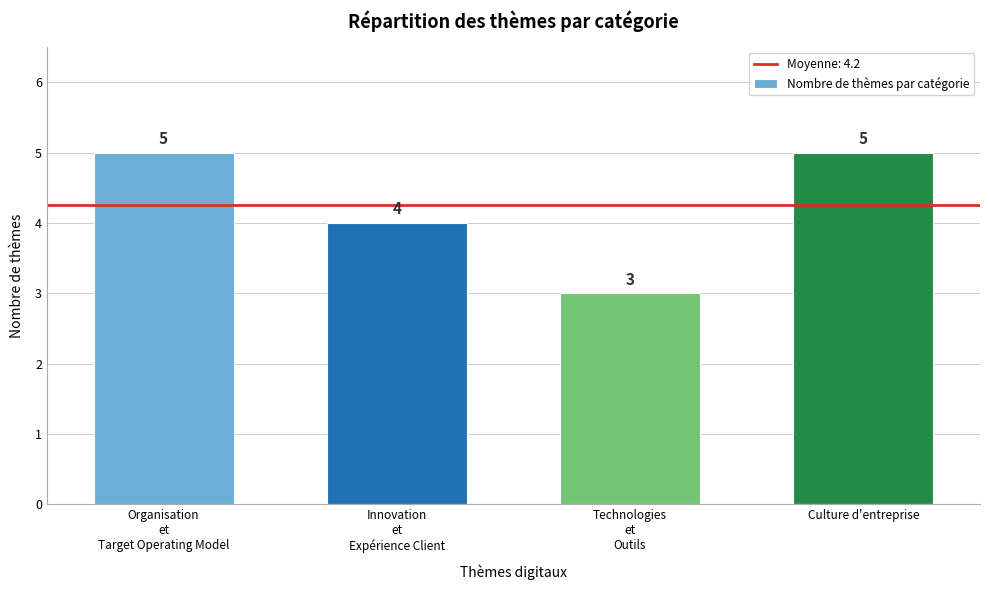

Reading left to right, list all the values displayed in this chart.

5	4	3	5